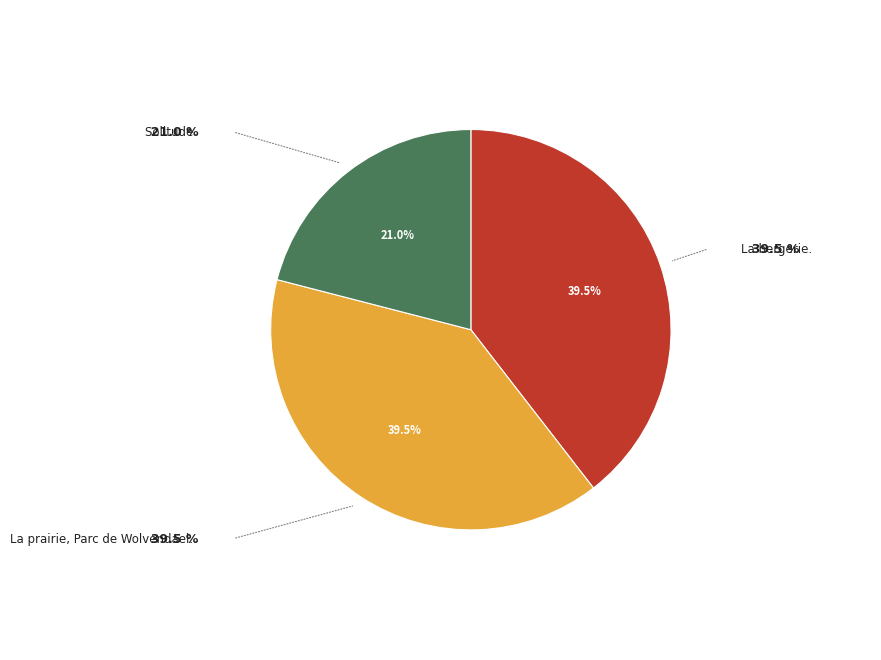

Is there any slice that represents more than half of the pie?

No